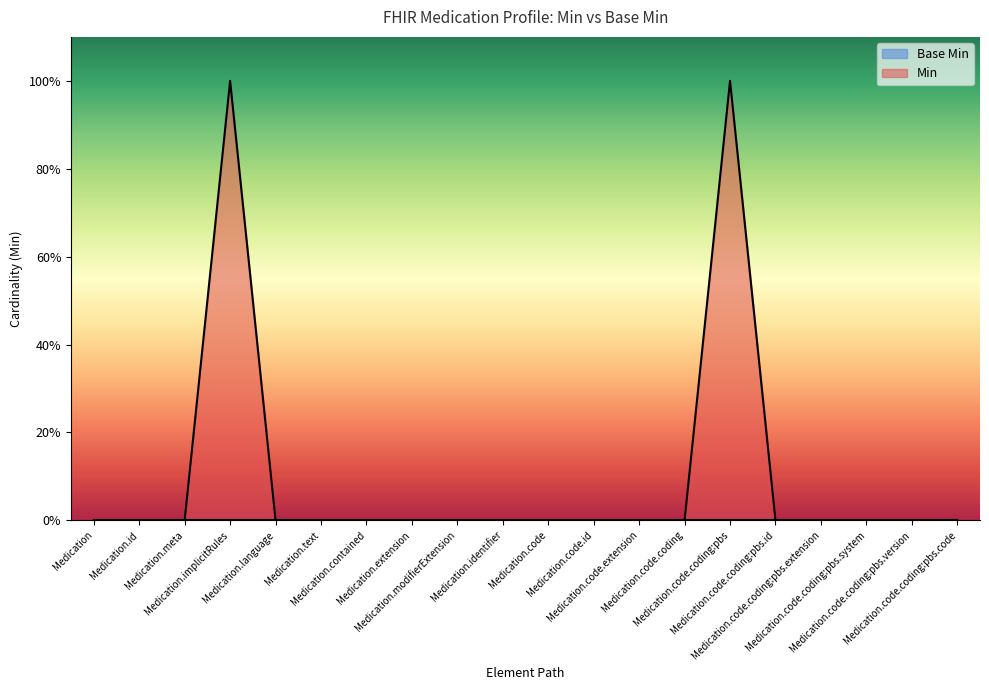

Is it true that the value at Medication.extension is 0?

False